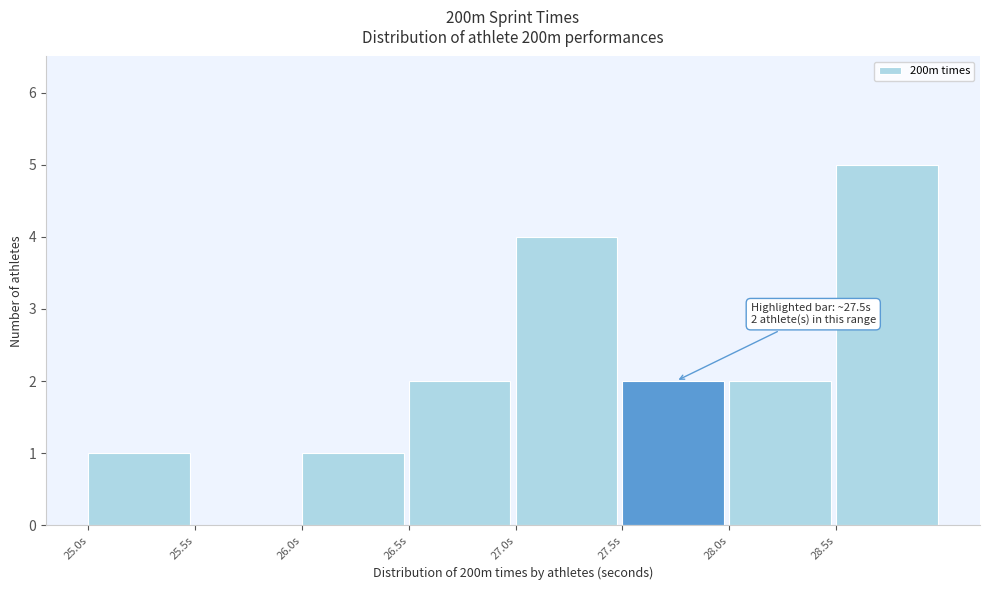

Over which range of the x-axis is the bar tallest?

28.5 to 29.0